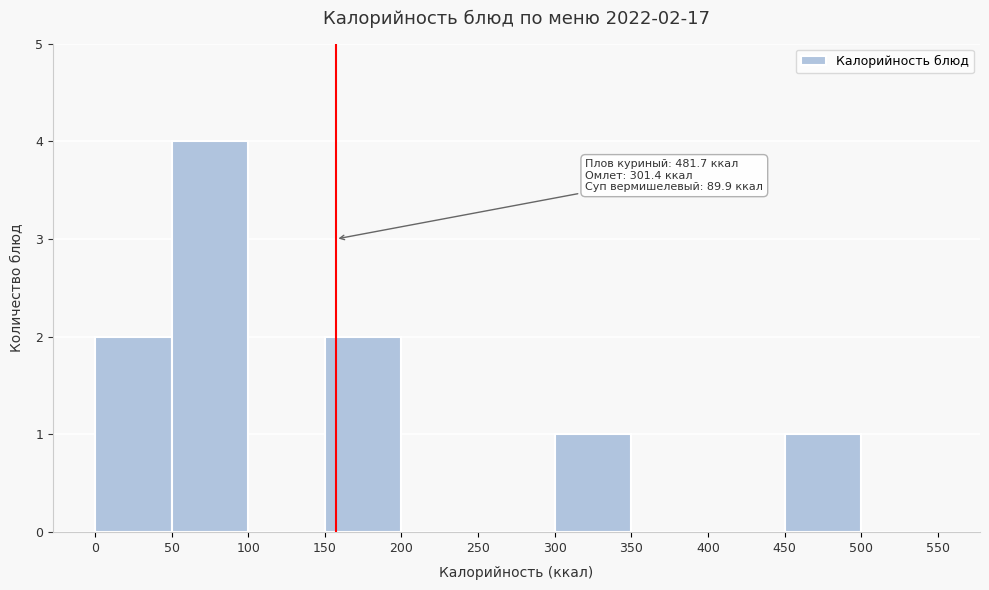

Which range on the x-axis has the tallest bar?

50 to 100